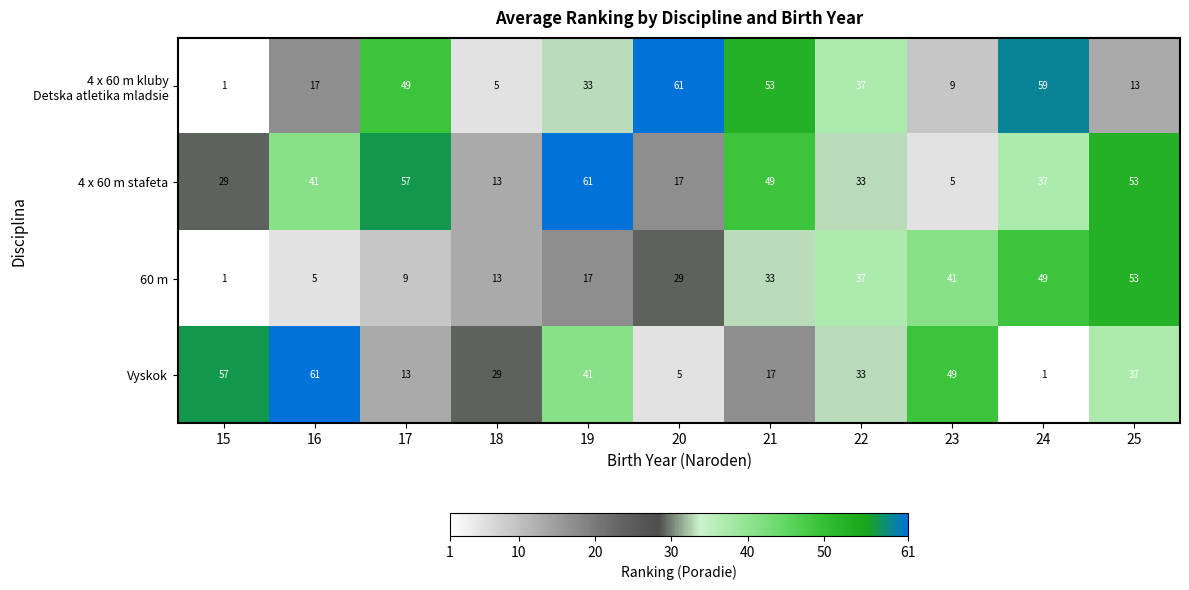

True or false: Vyskok has a value of 2 at 24.

False